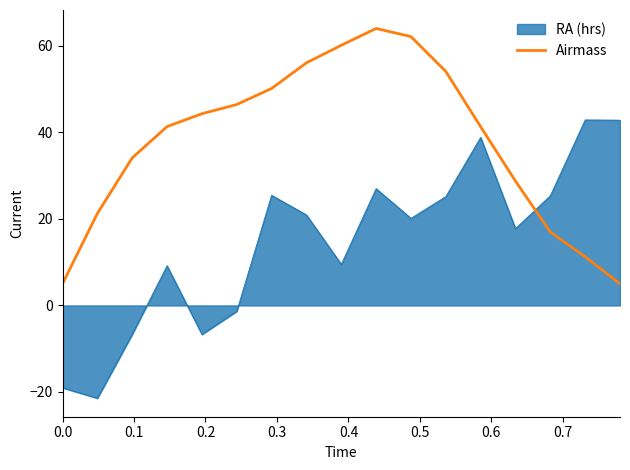

What is the difference between the maximum and minimum values in the RA (hrs) series?

64.4